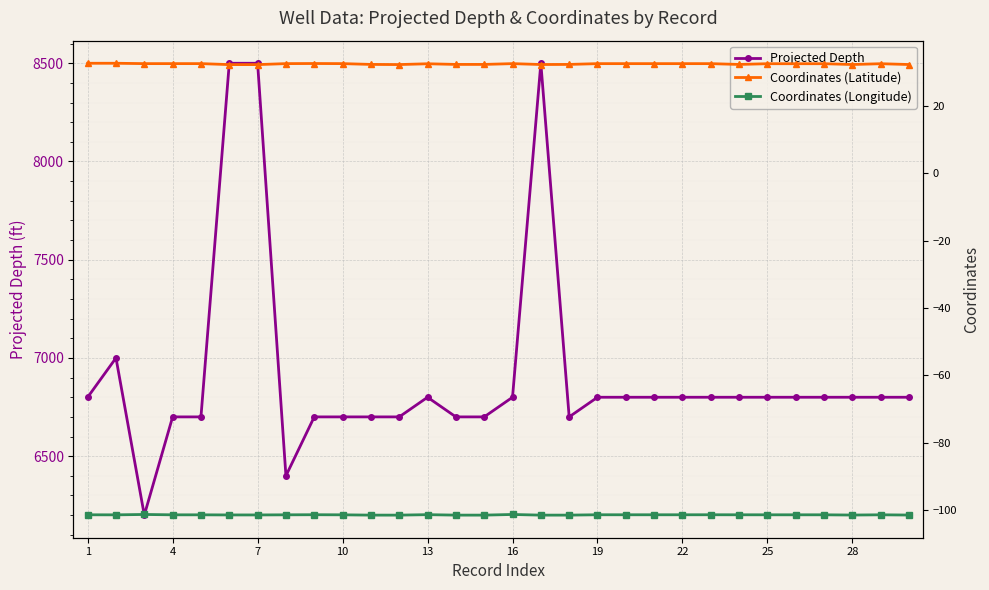

What is the difference between the maximum and minimum values in the Coordinates (Latitude) series?

0.4